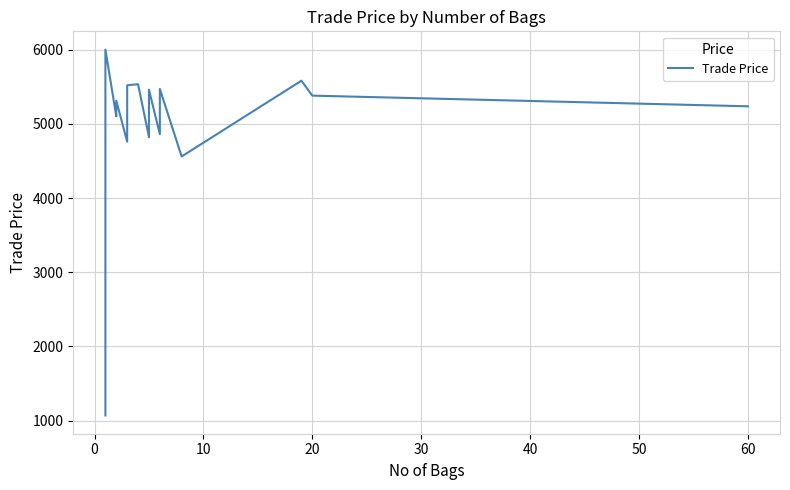

What is the value of the 30th point from the left?

5519.9